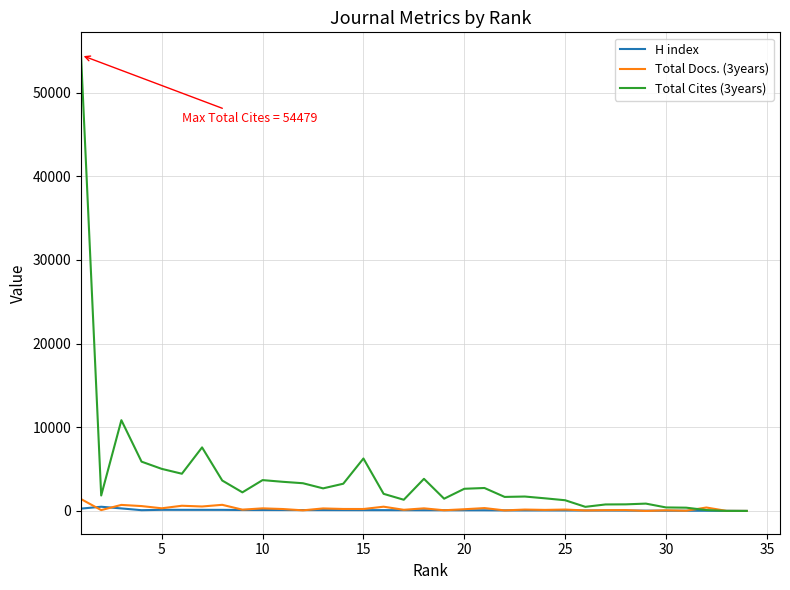

Which series has the widest spread of values?

Total Cites (3years)